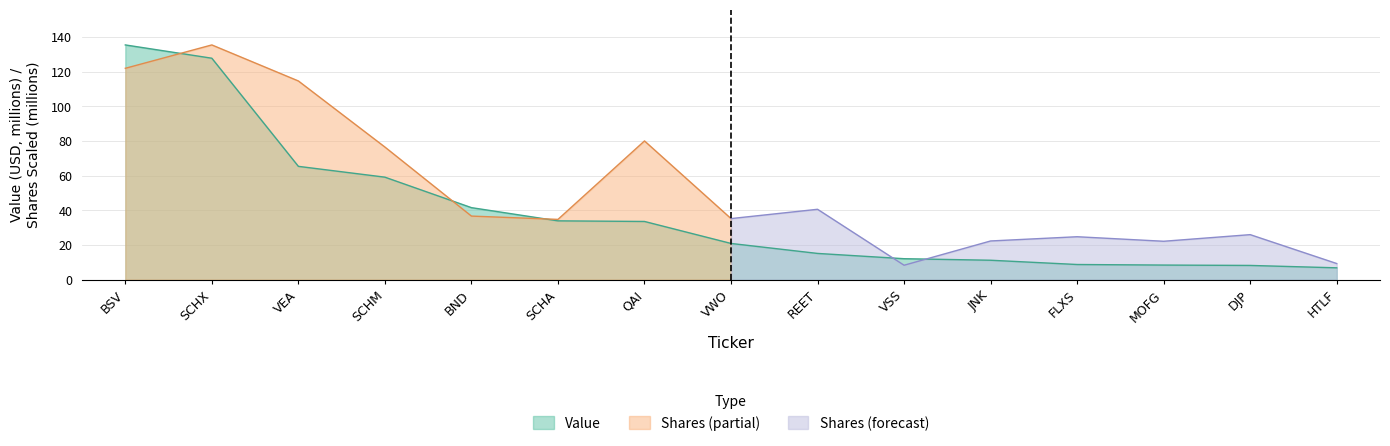

Reading left to right, what are all the values shown in this chart?

BSV=135.5	SCHX=127.8	VEA=65.4	SCHM=59.2	BND=41.6	SCHA=33.9	QAI=33.6	VWO=20.9	REET=15.1	VSS=12.1	JNK=11.2	FLXS=8.8	MOFG=8.4	DJP=8.2	HTLF=6.8